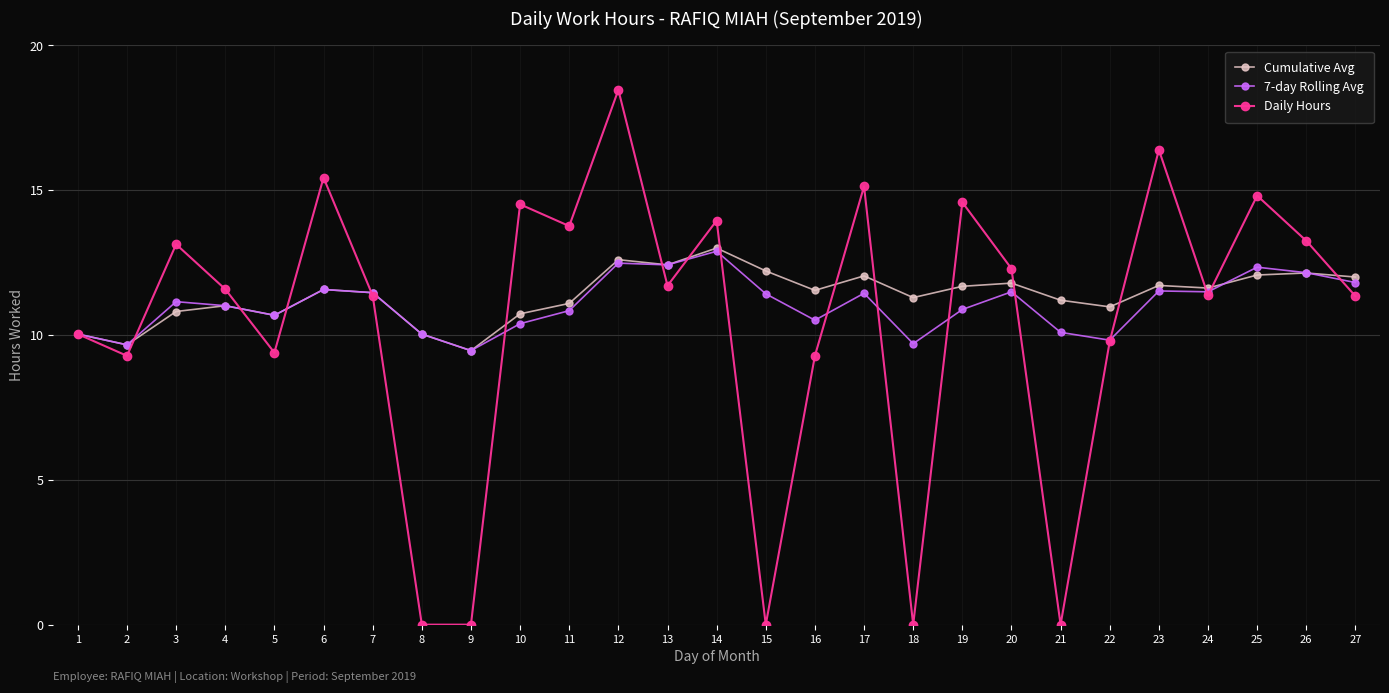

True or false: Daily Hours has more than 1 points higher than both neighbors.

True